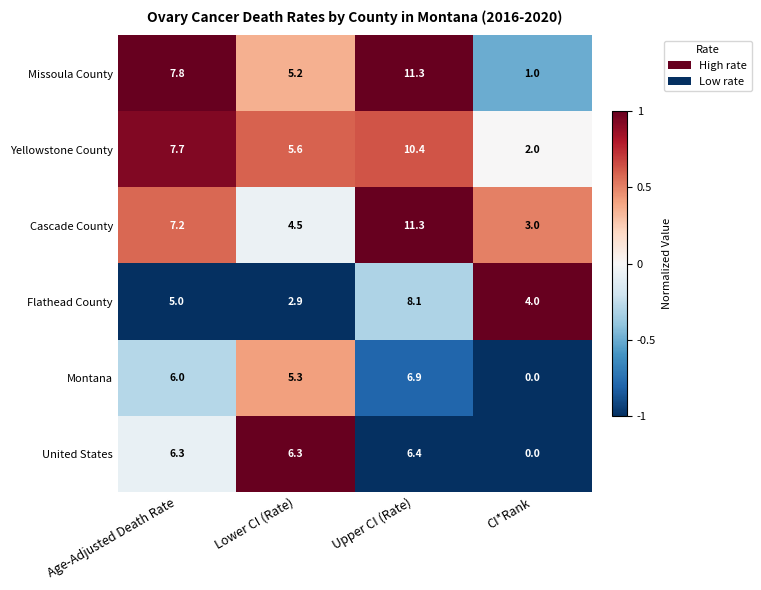

The Montana series shows 5.3 at Lower CI (Rate). True or false?

True